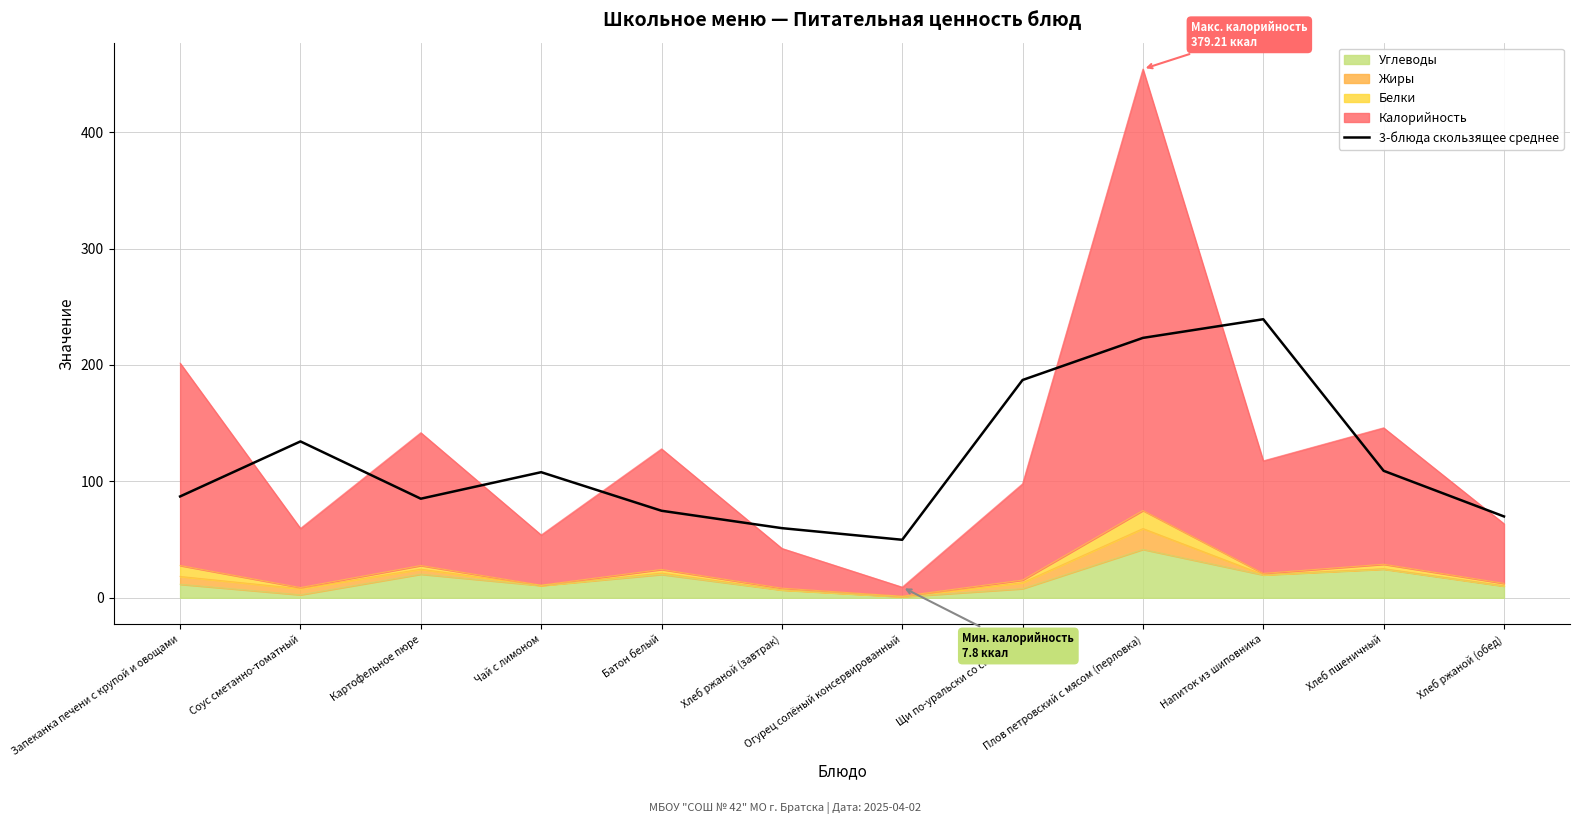

How many interior local peaks (higher than both neighbors) does the data have?

3